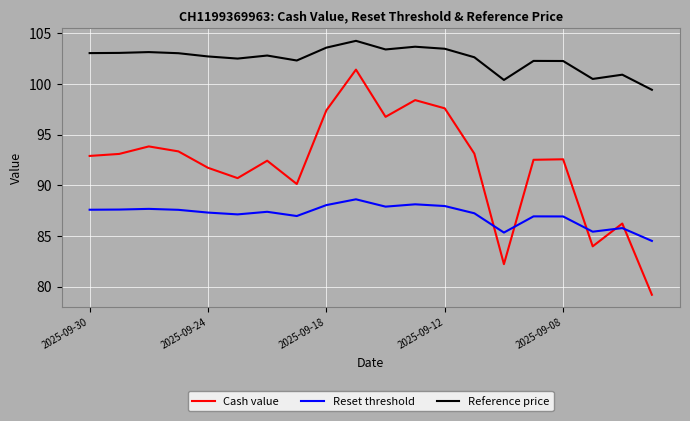

Which series has the largest range (max minus min)?

Cash value